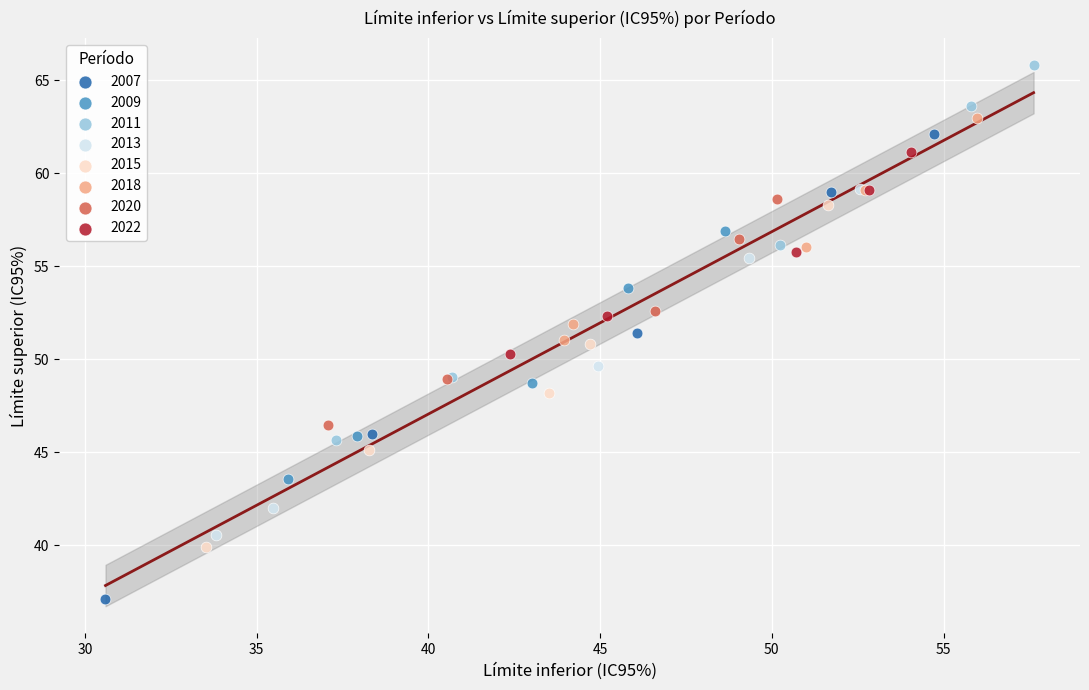

Which series reaches the minimum Y coordinate?

2007